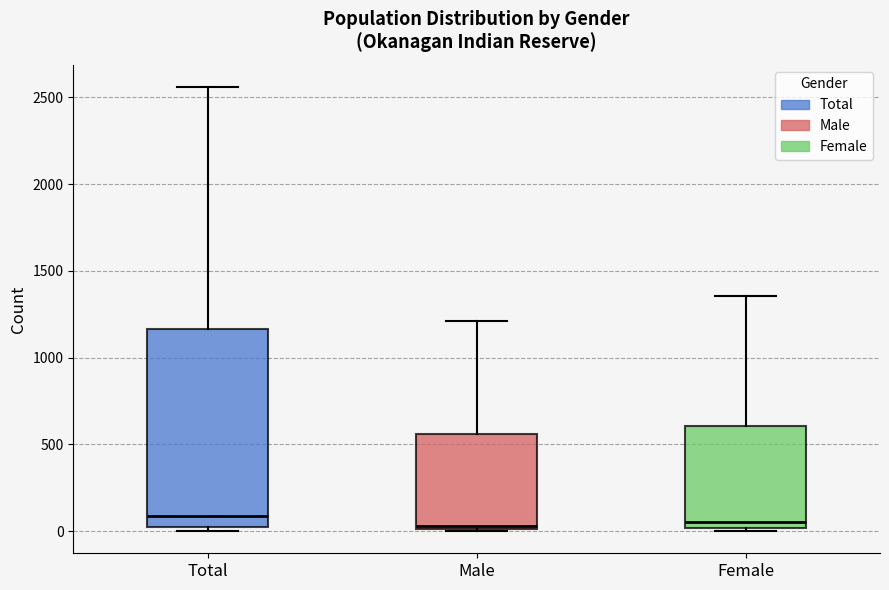

Reading left to right, transcribe this box plot: for each box, give where its median line is, the range the box spans, and where its two whiskers end, as read against the y-axis. The values are not printed on the chart, so give them approximately, as read against the axis.

Total: median 100, box 0 to 1150, whiskers 0 (just below the box's lower edge) to 2550
Male: median 50, box 0 to 550, whiskers 0 to 1200
Female: median 50, box 0 to 600, whiskers 0 to 1350